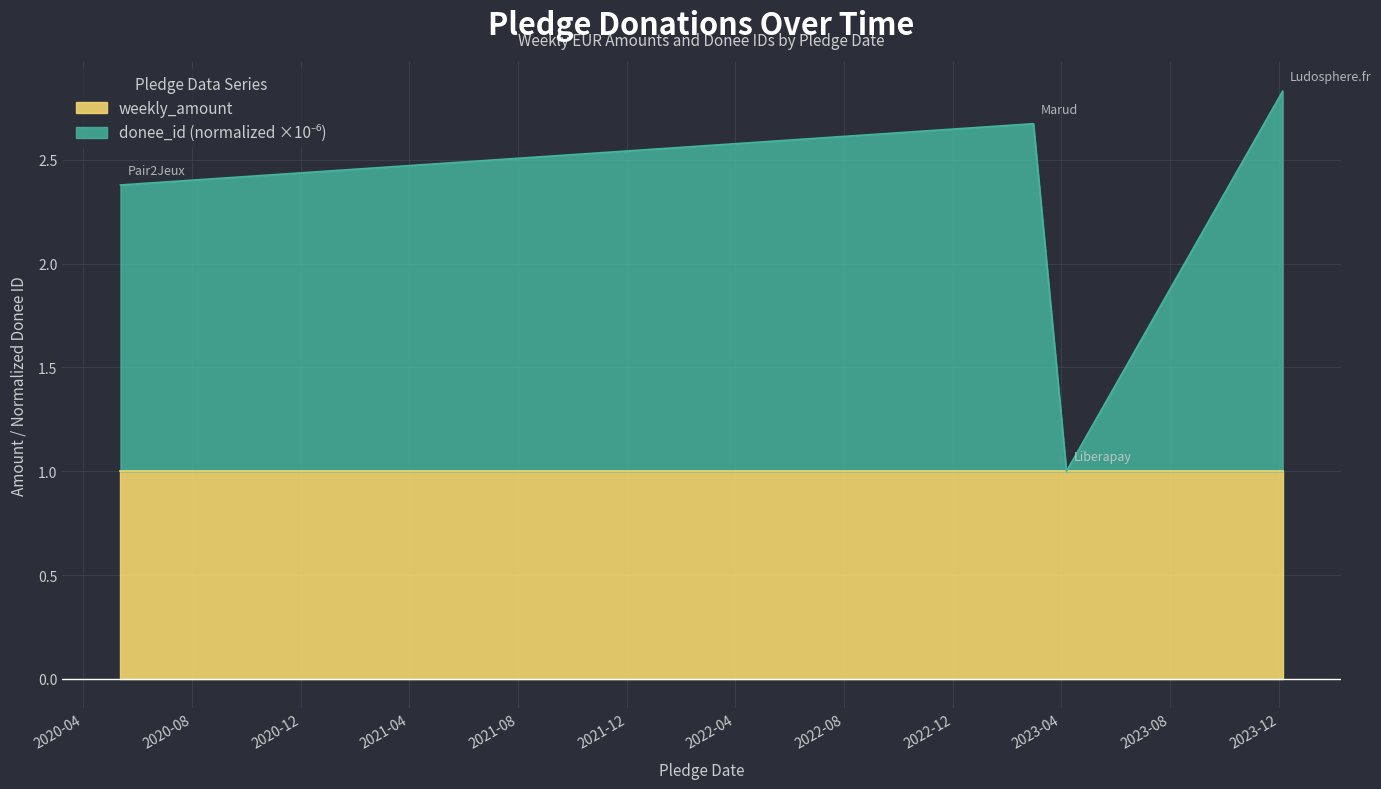

The chart shows a value of 2.8 at 2023-12-05. True or false?

True